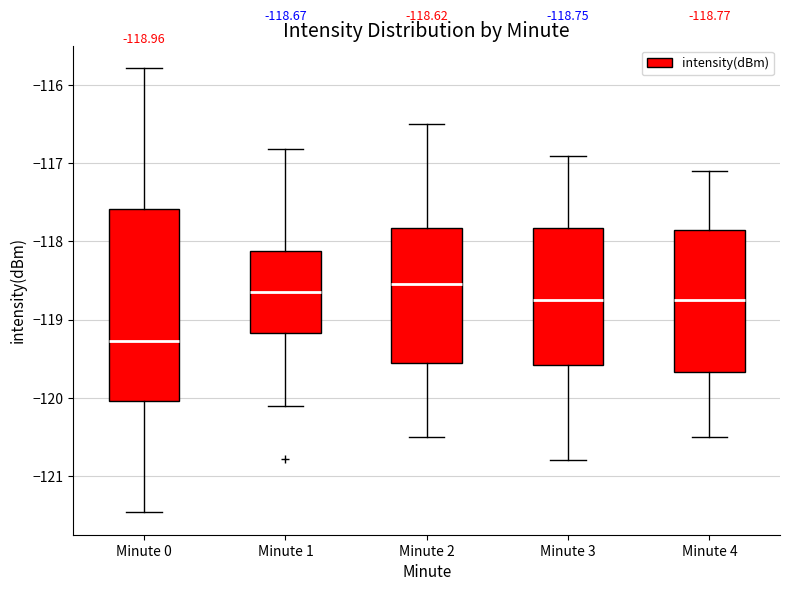

Which box's median line is the lowest?

Minute 0